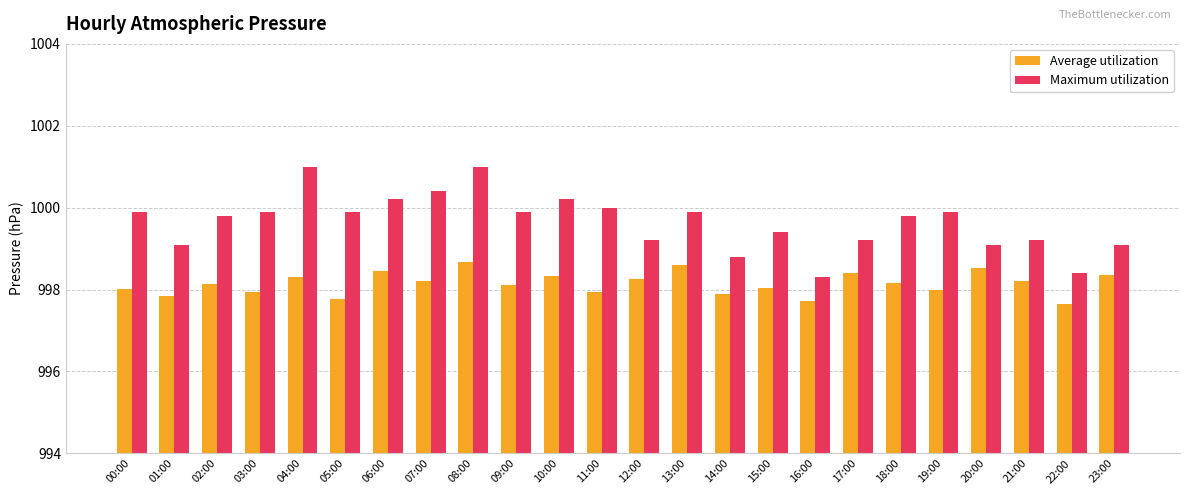

Rank the series by their average value, from highest to lowest.

Maximum utilization, Average utilization